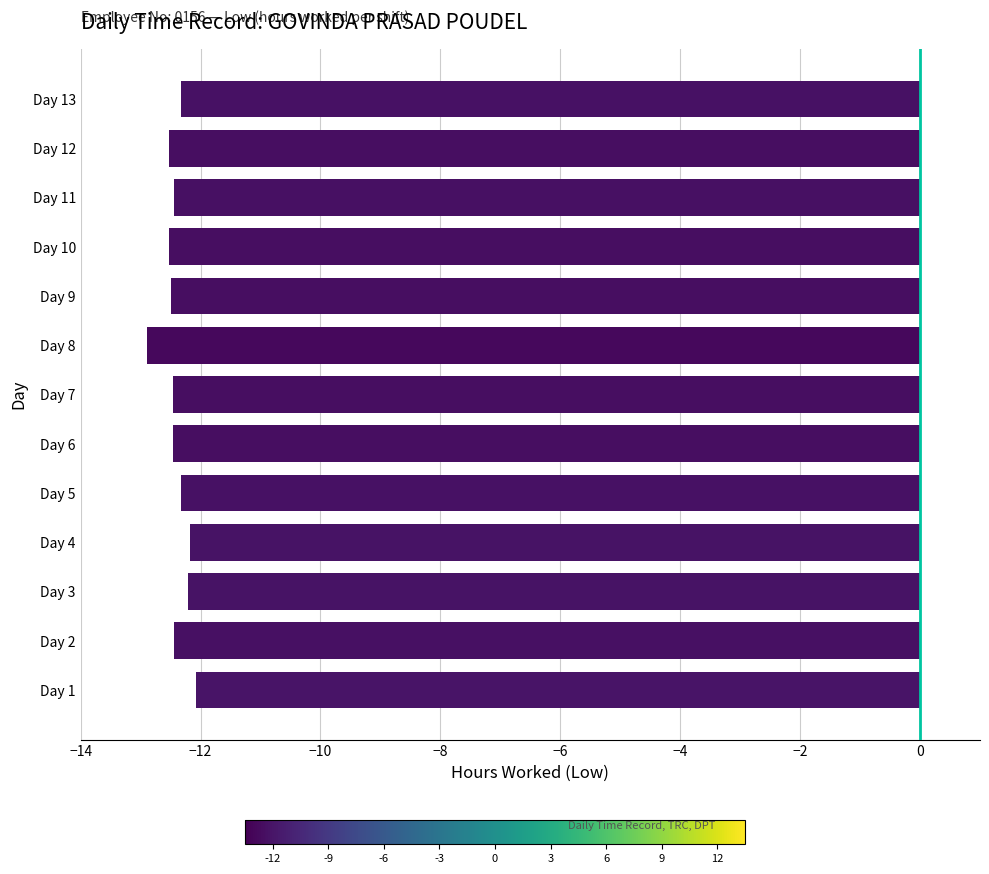

Count the number of categories in the chart.

13